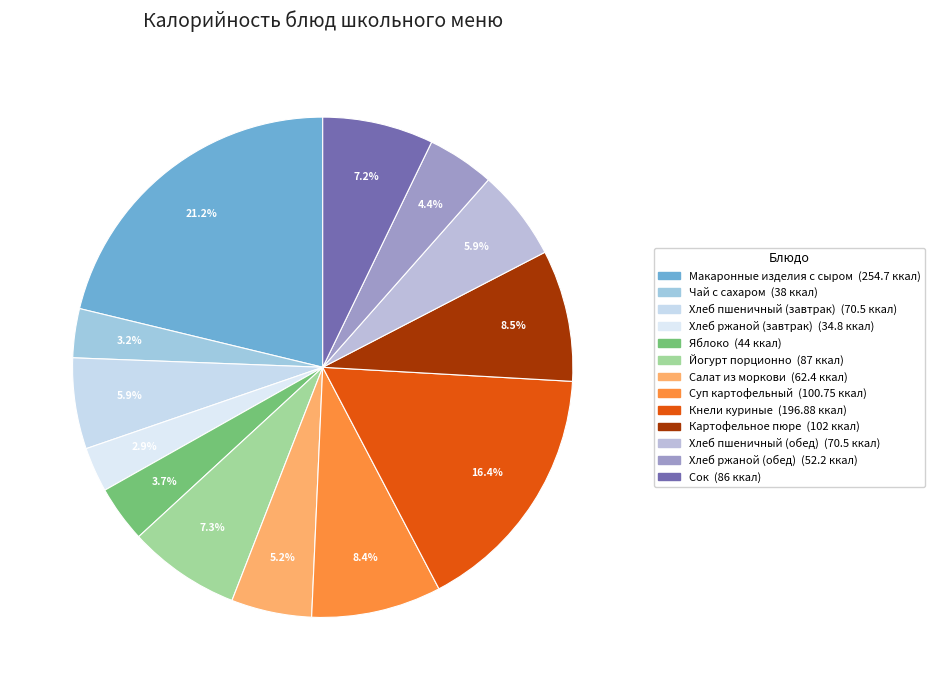

How many slices are in this pie chart?

13